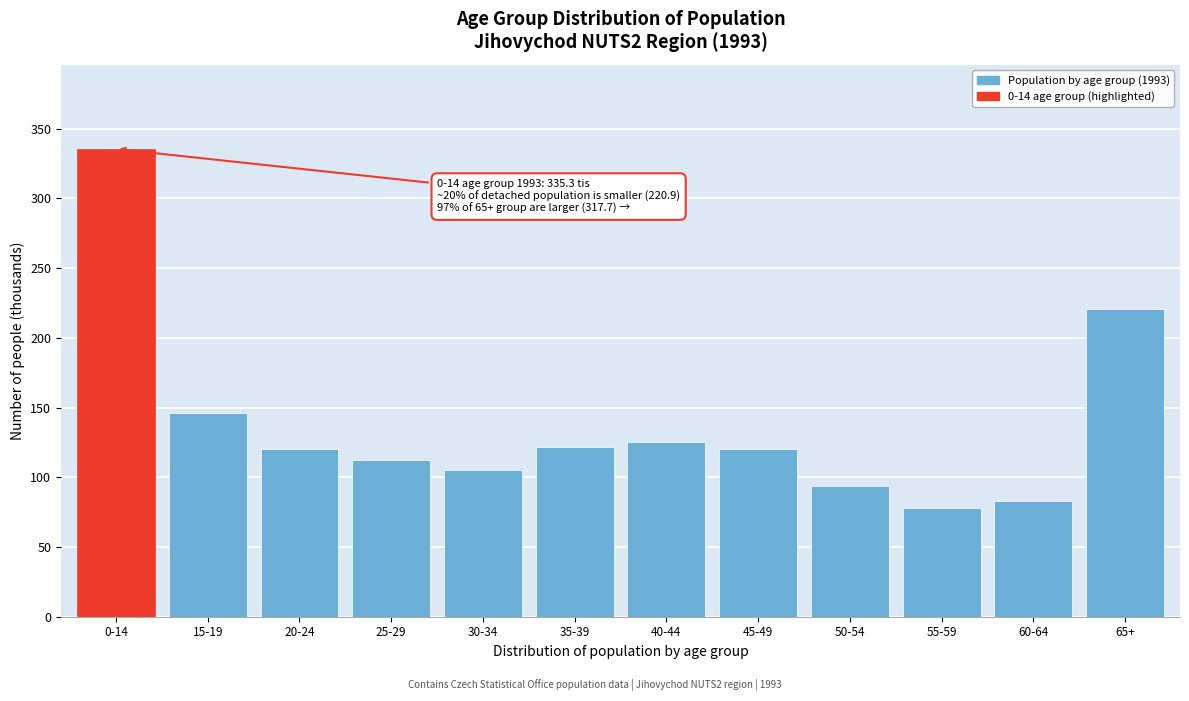

What is the value of the 6th bar from the left?

121.8